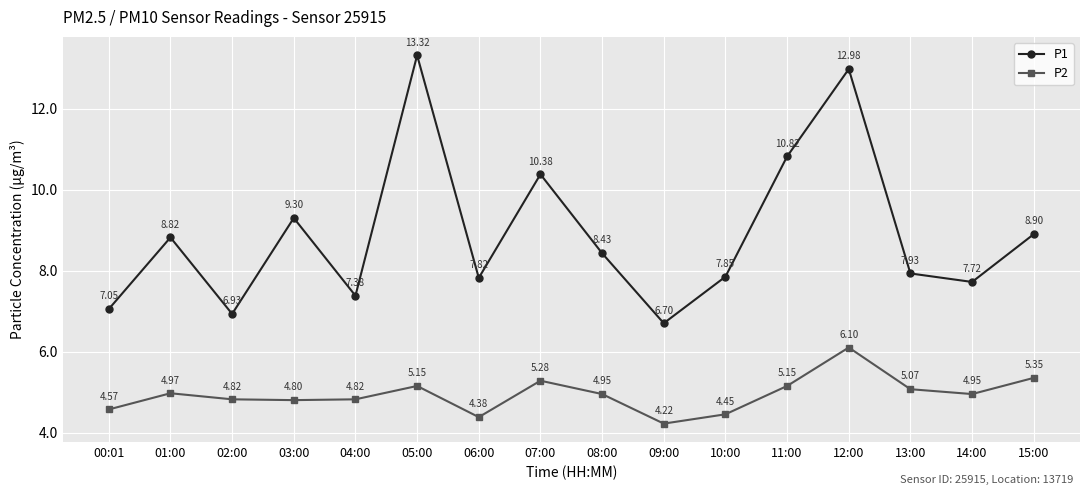

List the series in order of their overall mean, highest first.

P1, P2